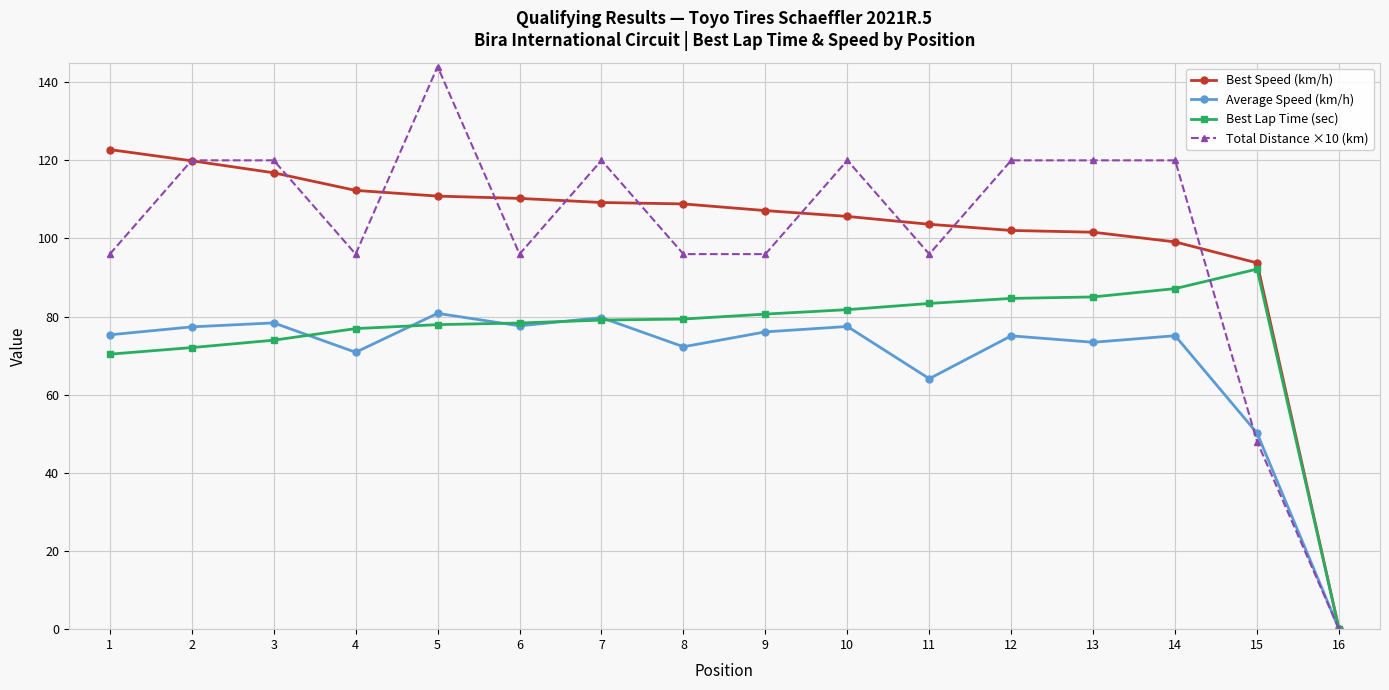

What is the value of the Best Speed (km/h) point at the 1st from the left?

122.8